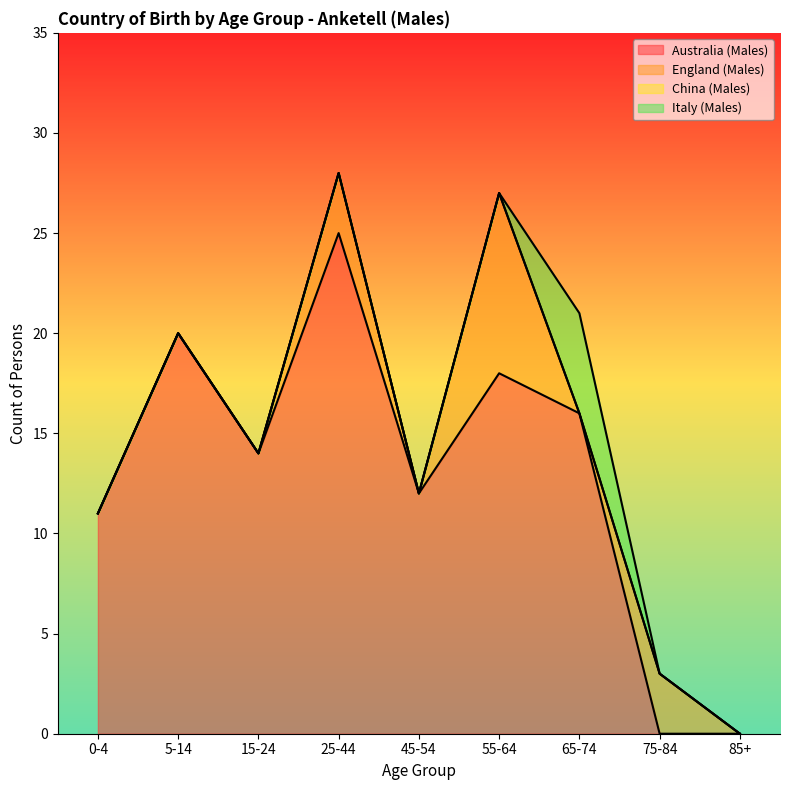

True or false: Australia (Males) has a value of 11 at 0-4.

True